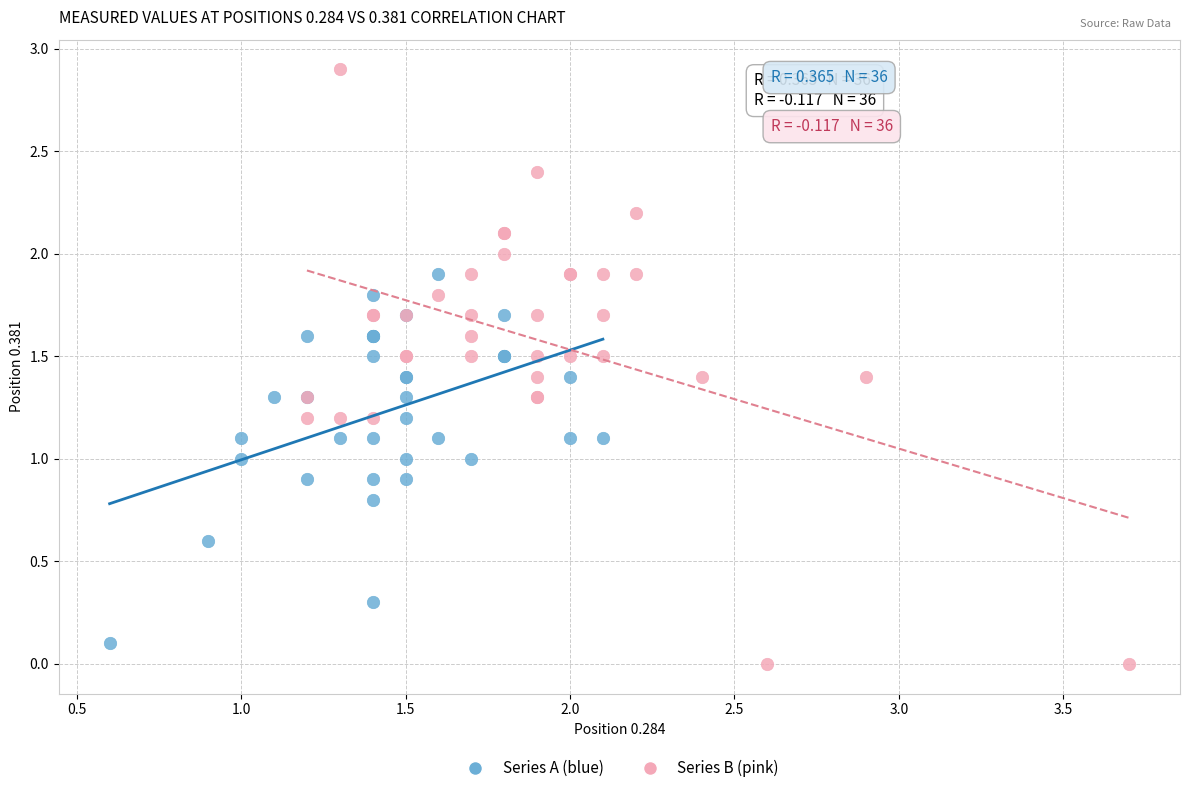

Which series reaches the maximum Y coordinate?

Series B (pink)